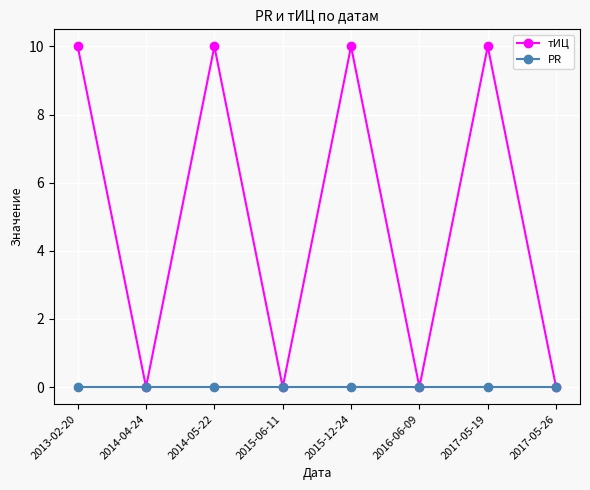

Which series has the widest spread of values?

тИЦ